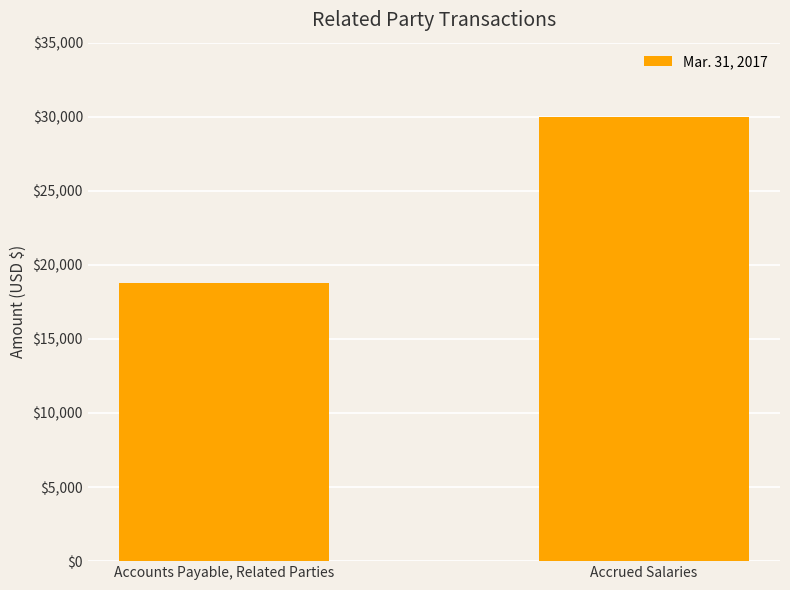

Is it true that the value at Accounts Payable, Related Parties is 27724?

False